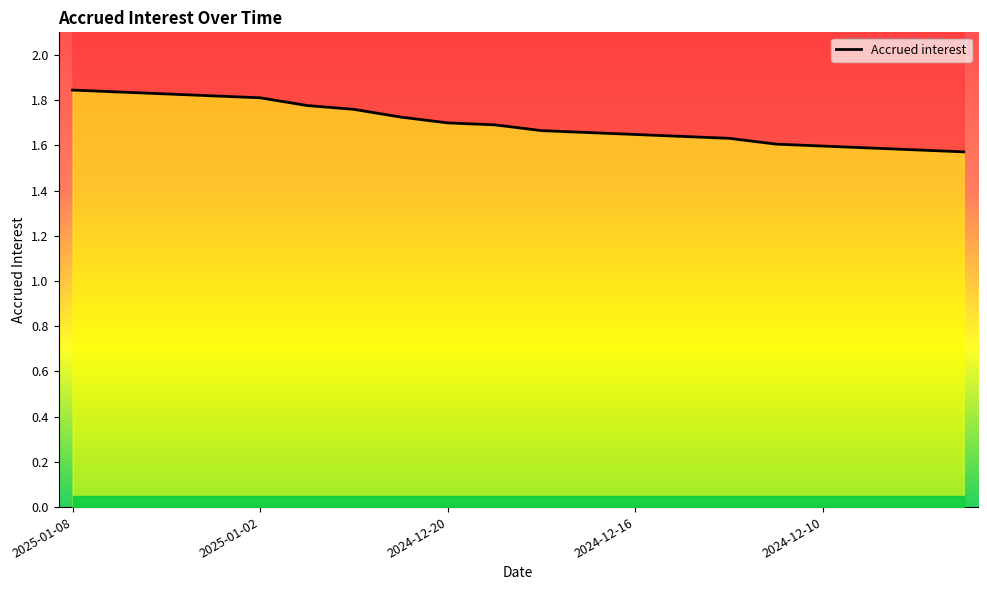

At which category does the chart reach its peak across all series?

2025-01-08